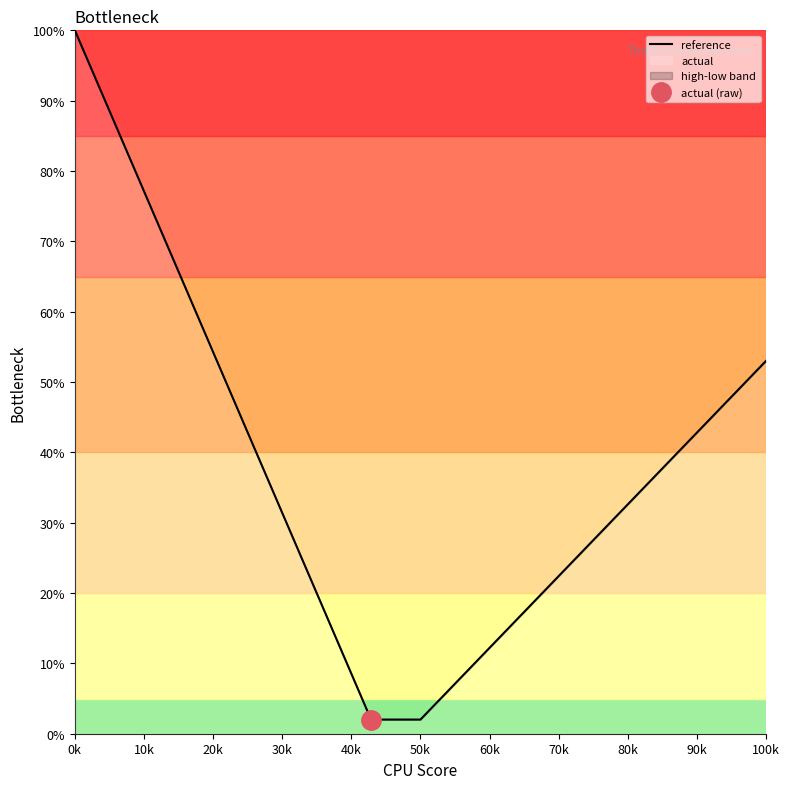

What is the minimum value for reference?

2.0